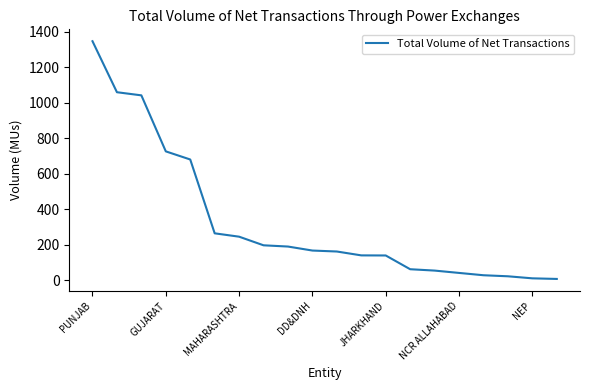

What is the greatest value displayed?

1347.1